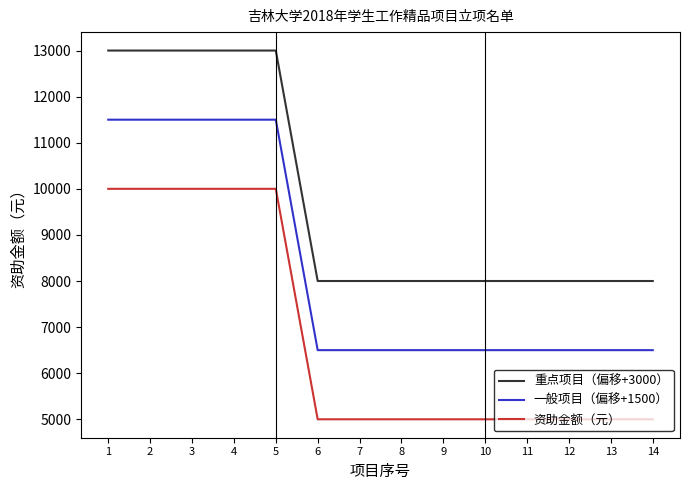

Does the chart display data point markers on the line(s)?

No